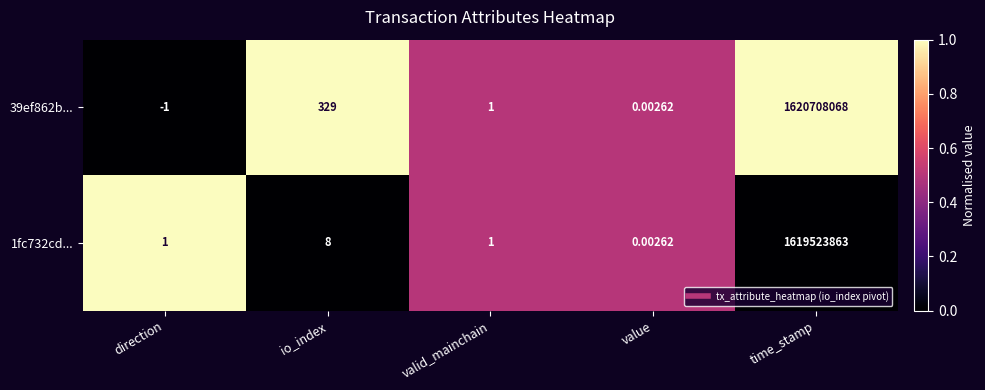

Which label corresponds to the smallest value in the chart?

direction